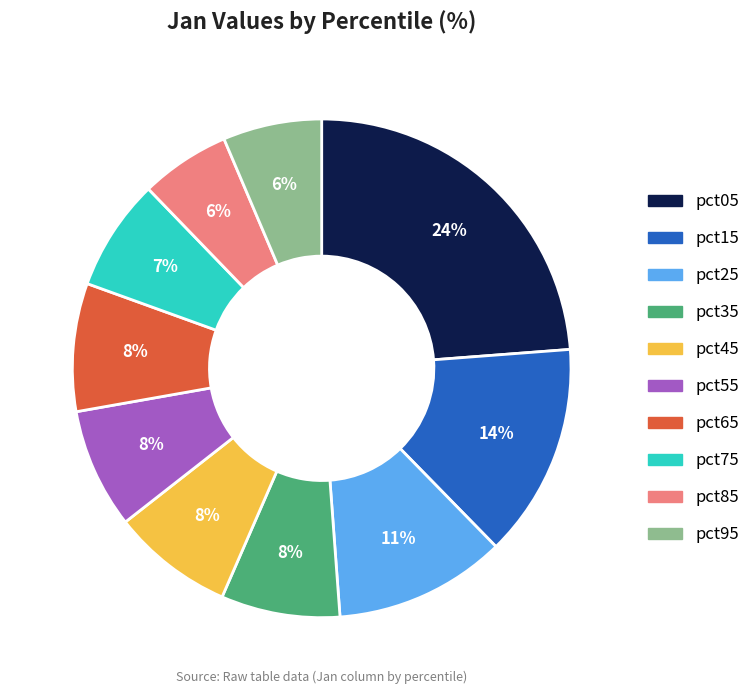

To the nearest percent, what is the combined percentage of pct35 and pct05?

32%